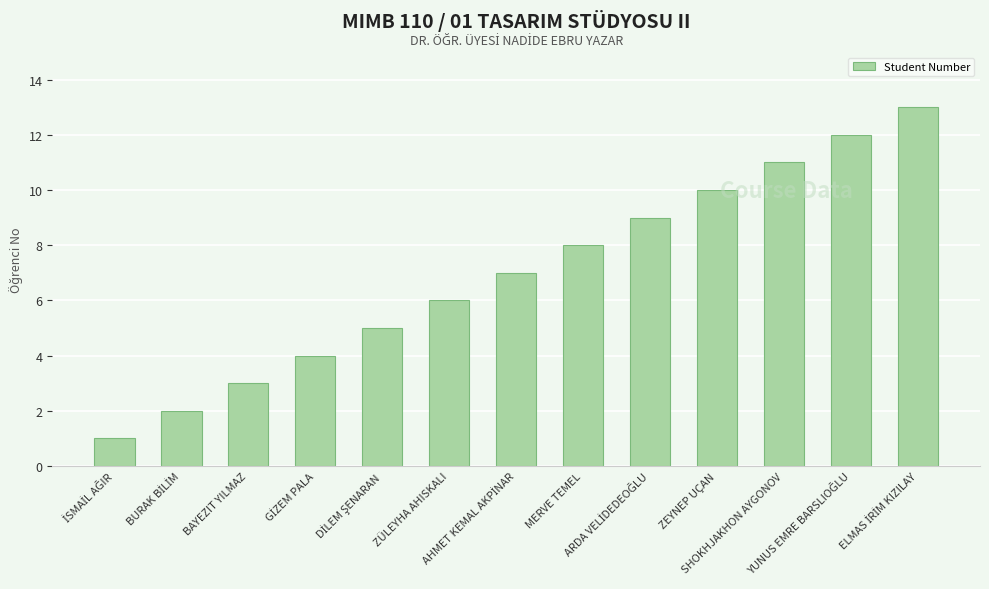

How many categories are shown in the chart?

13